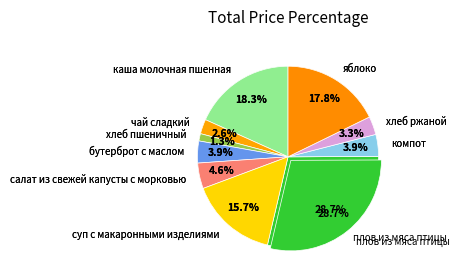

How many segments does this pie chart have?

10